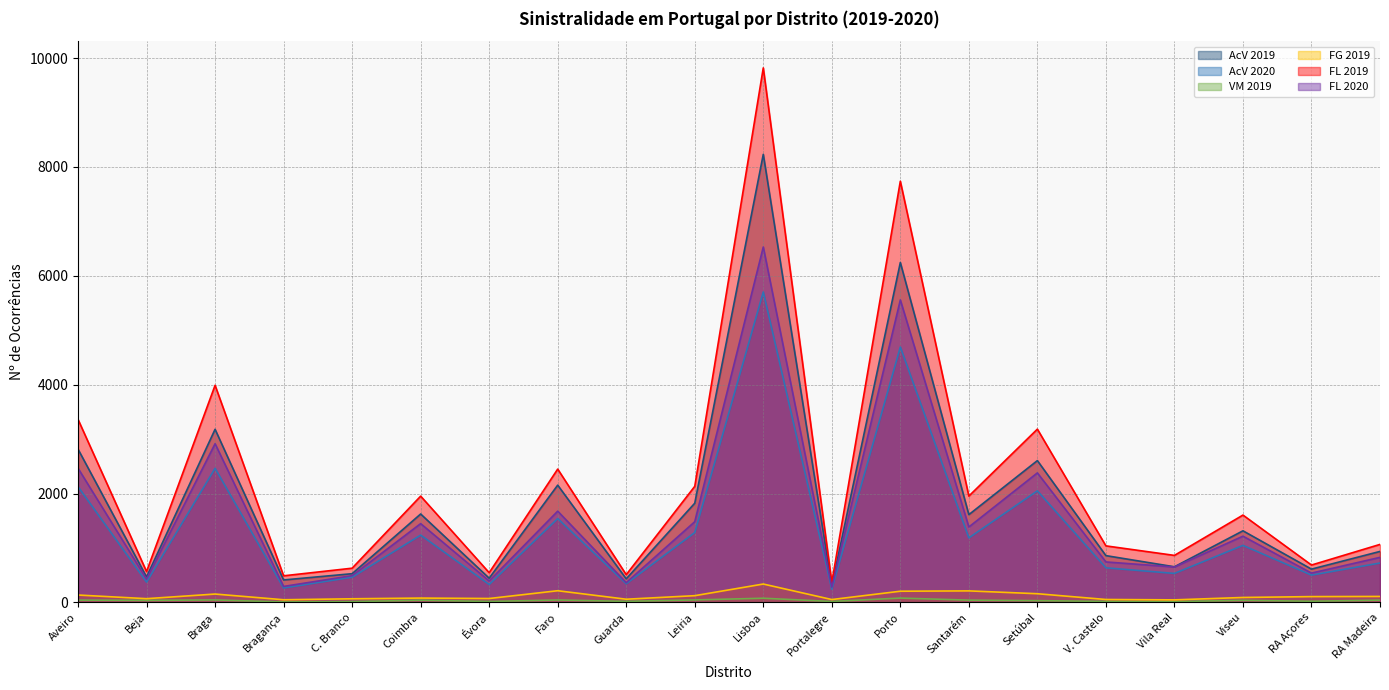

Which series has the widest spread of values?

FL 2019